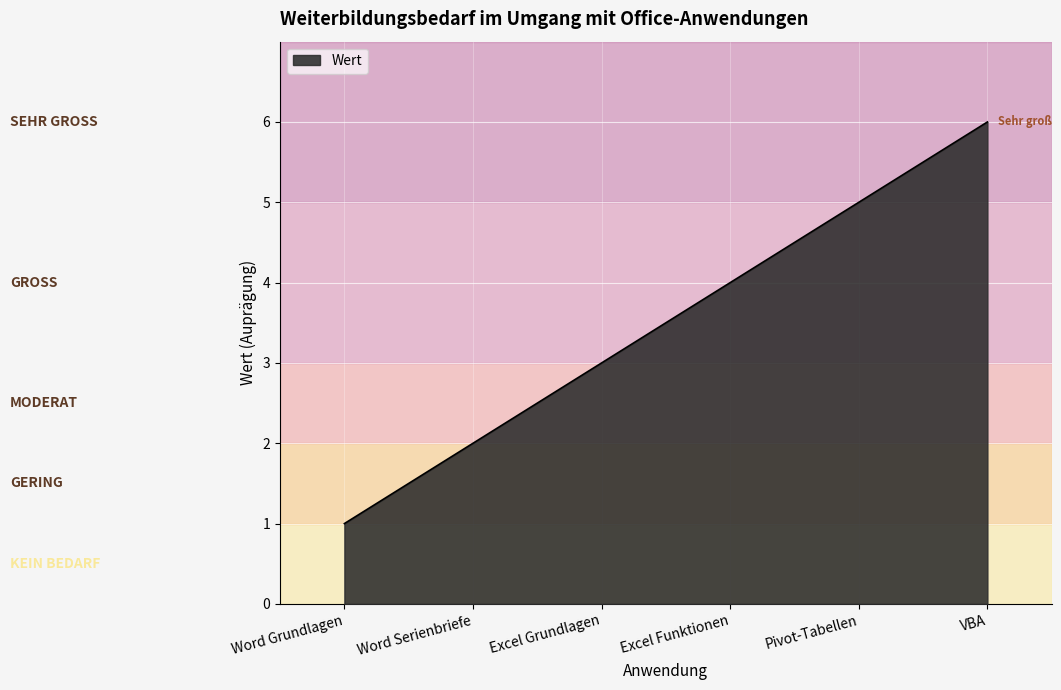

How many series are shown in this chart?

1